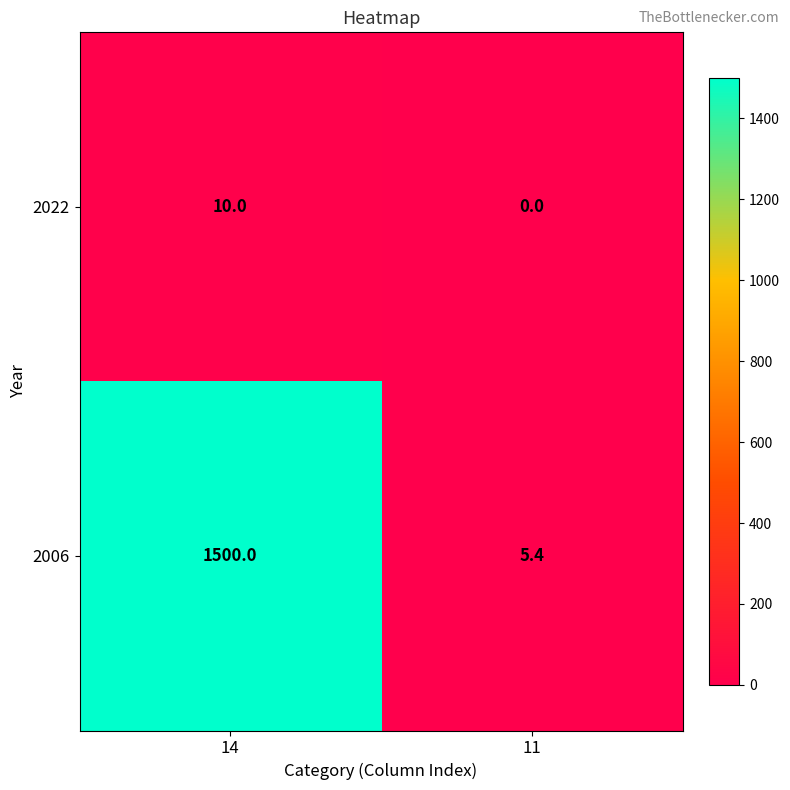

Between 14 and 11, which series saw the biggest shift?

2006